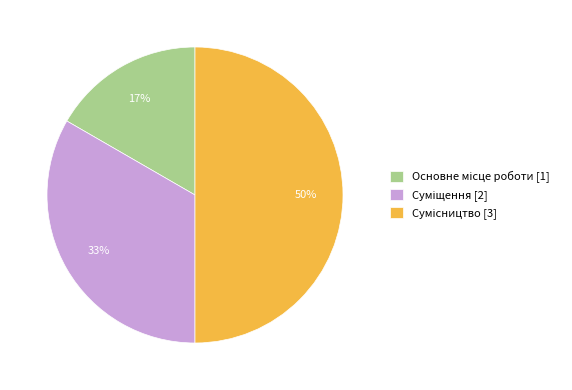

To the nearest percent, what is the difference between the largest and smallest slice percentages?

33%